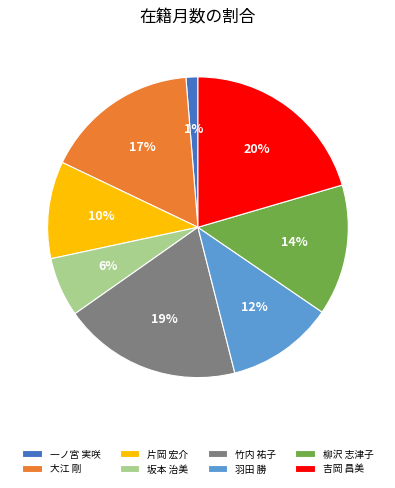

Between 一ノ宮 実咲 and 片岡 宏介, which is larger?

片岡 宏介